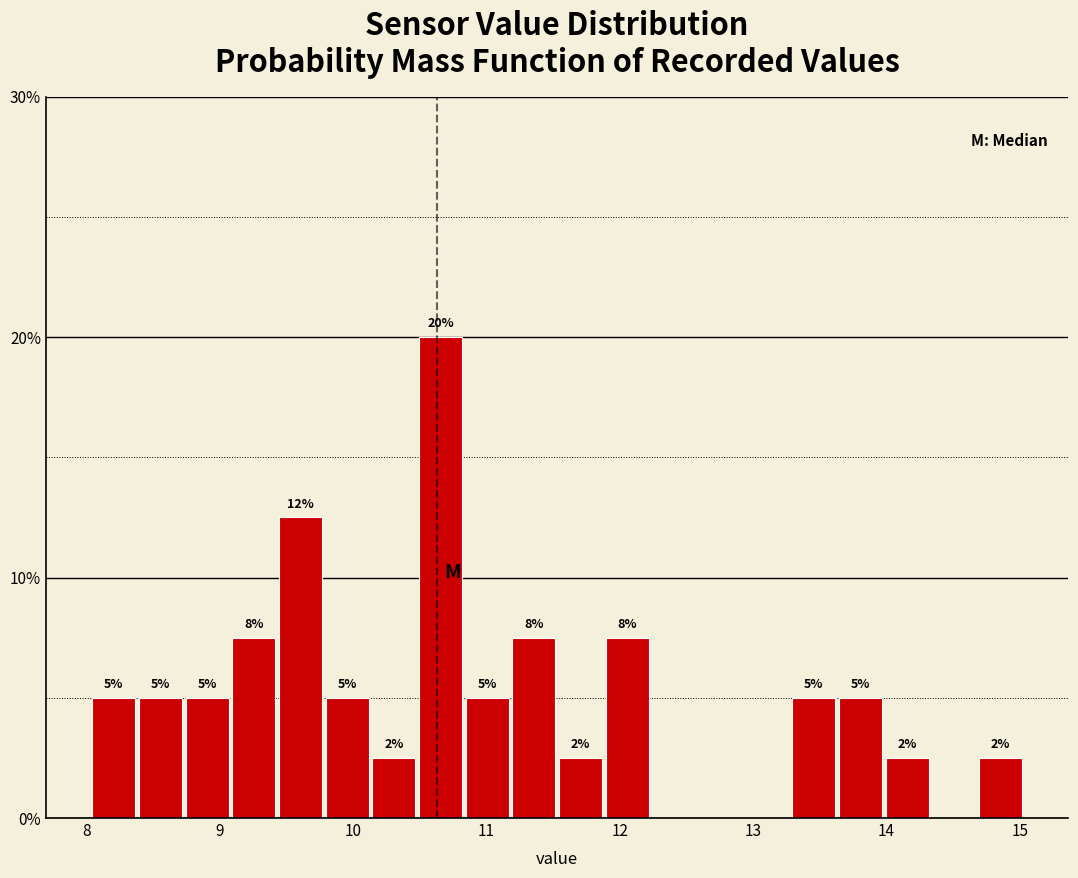

Around what value on the x-axis is the tallest bar? Give the approximate position of its centre, as read against the axis.

10.7